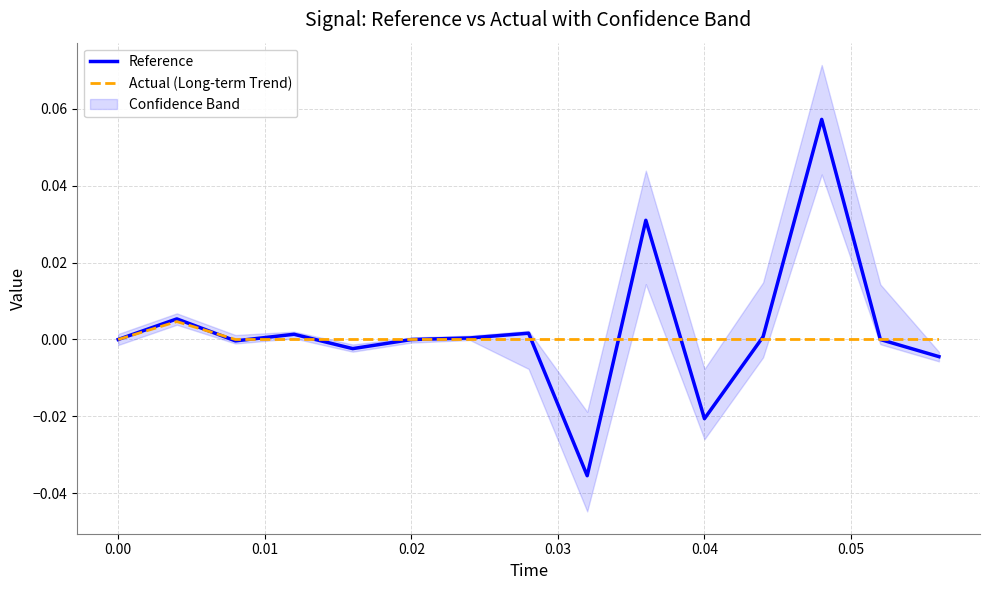

How many positive values does the Reference series have?

7